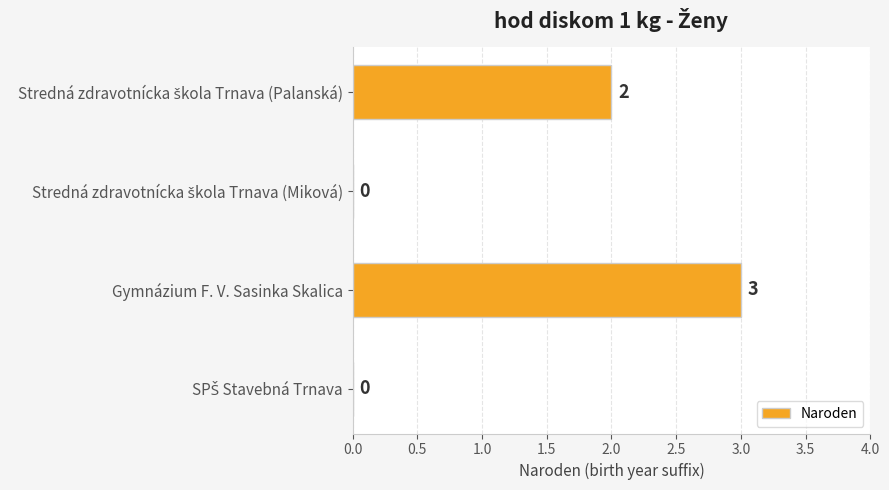

Which label corresponds to the largest value in the chart?

Gymnázium F. V. Sasinka Skalica